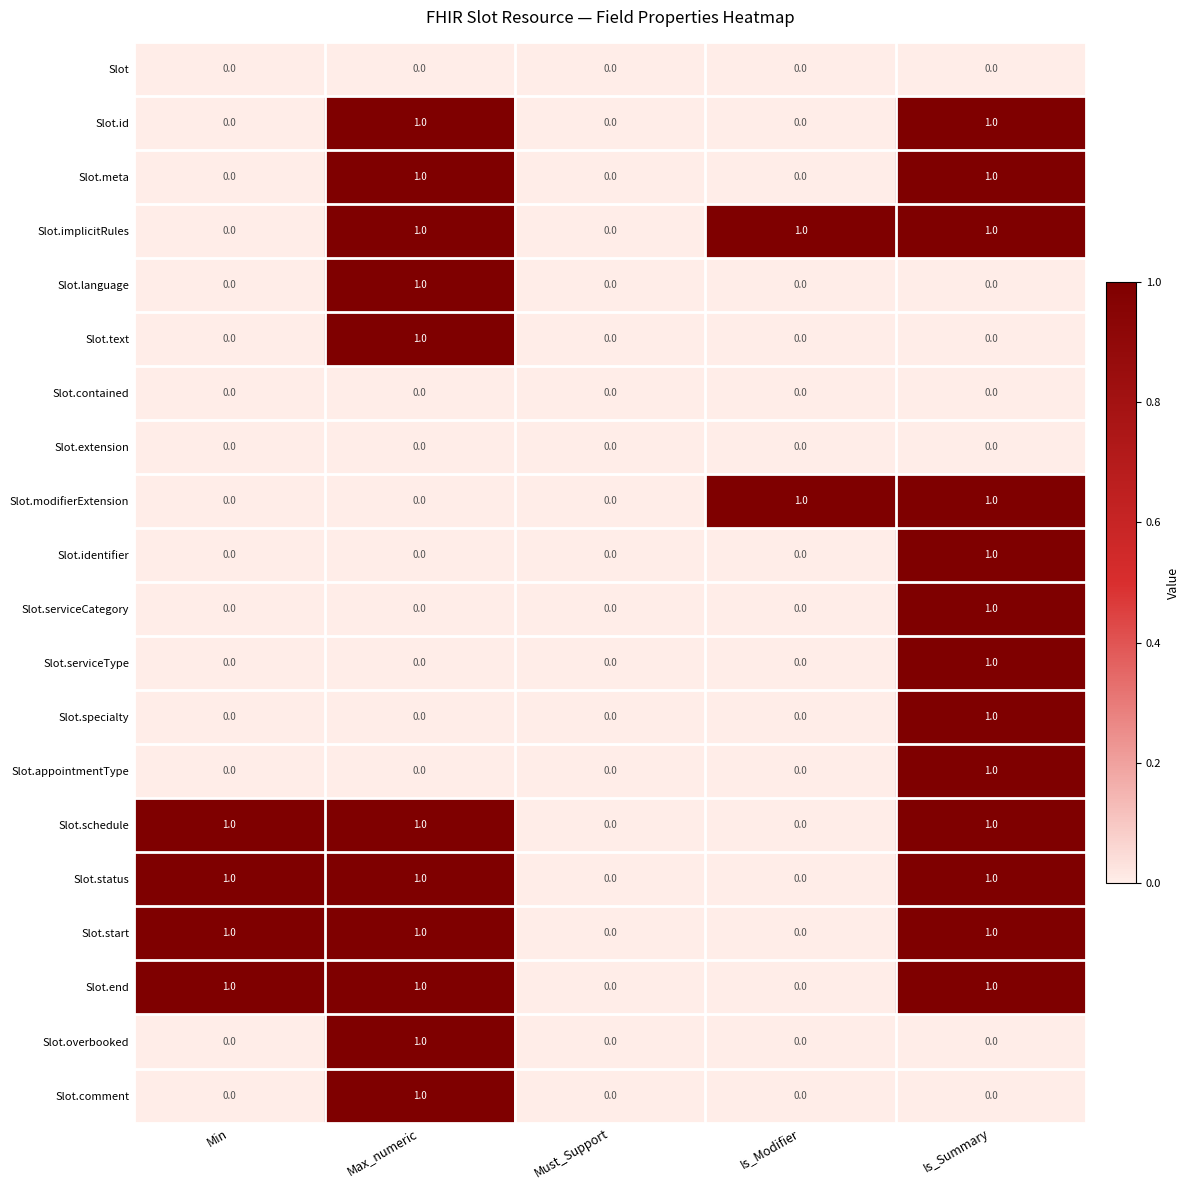

The value of Slot.text at Is_Summary is 0. True or false?

True